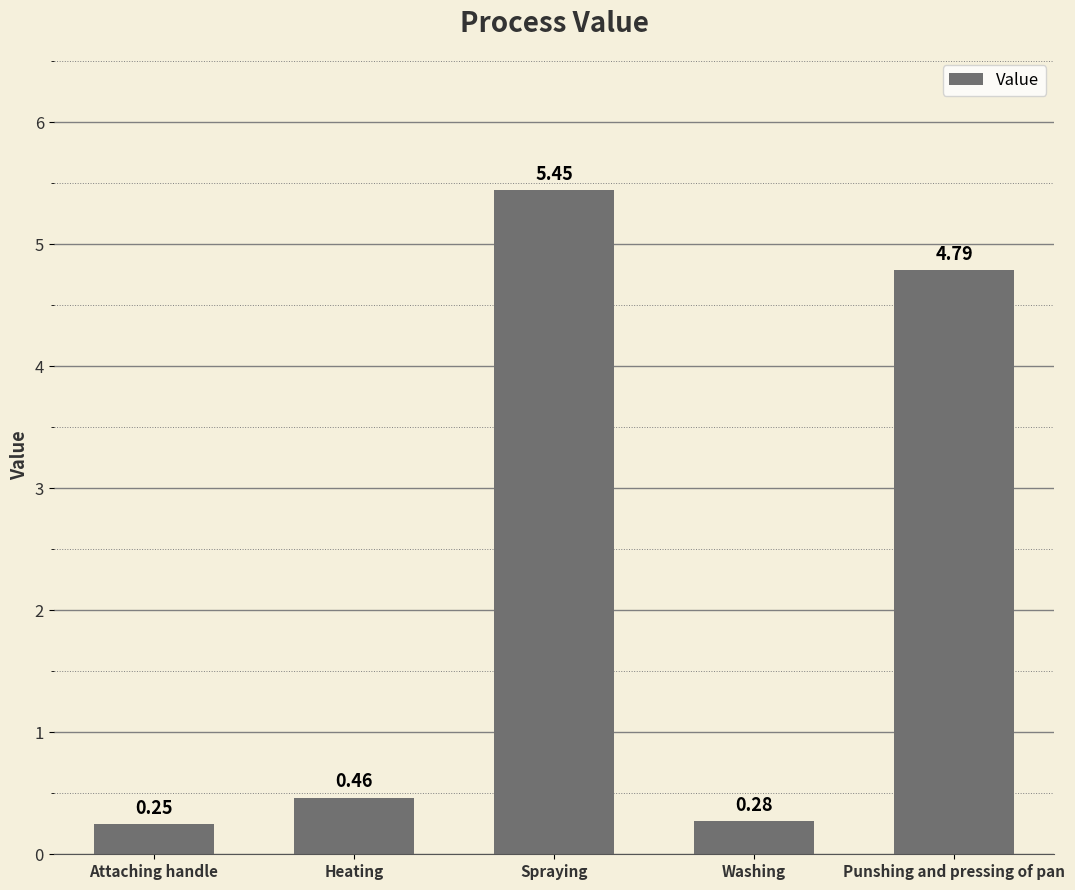

What position from the right is Punshing and pressing of pan?

1